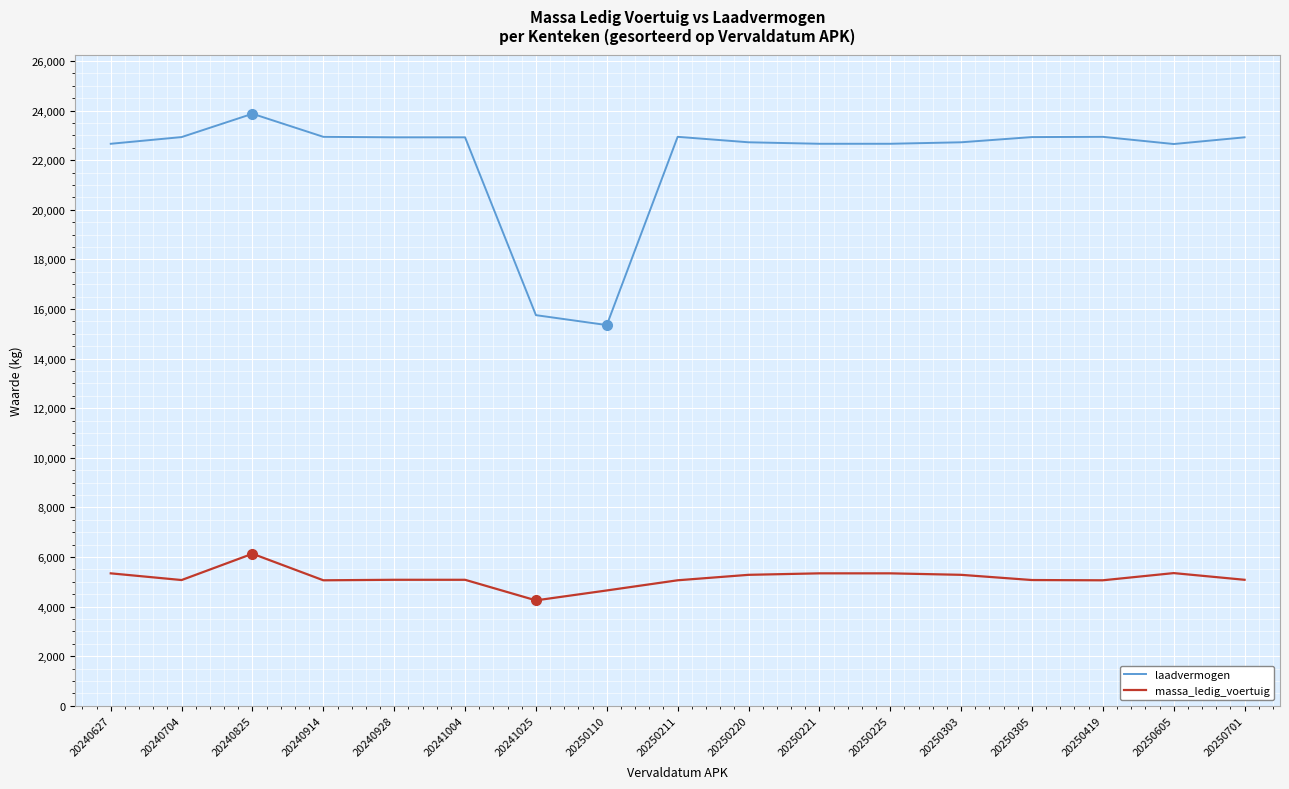

True or false: massa_ledig_voertuig and laadvermogen cross at least once.

False